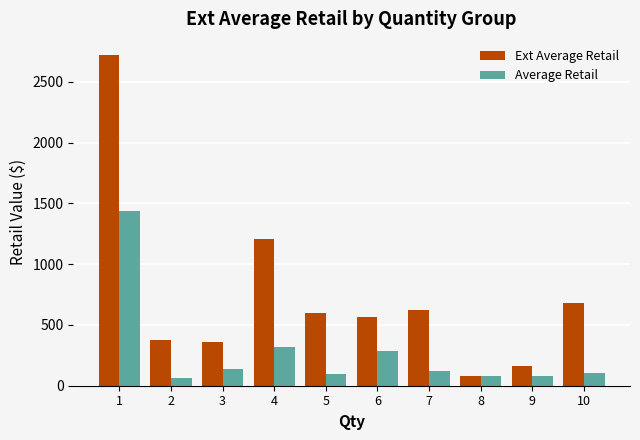

What is the highest value of the Ext Average Retail series?

2717.4